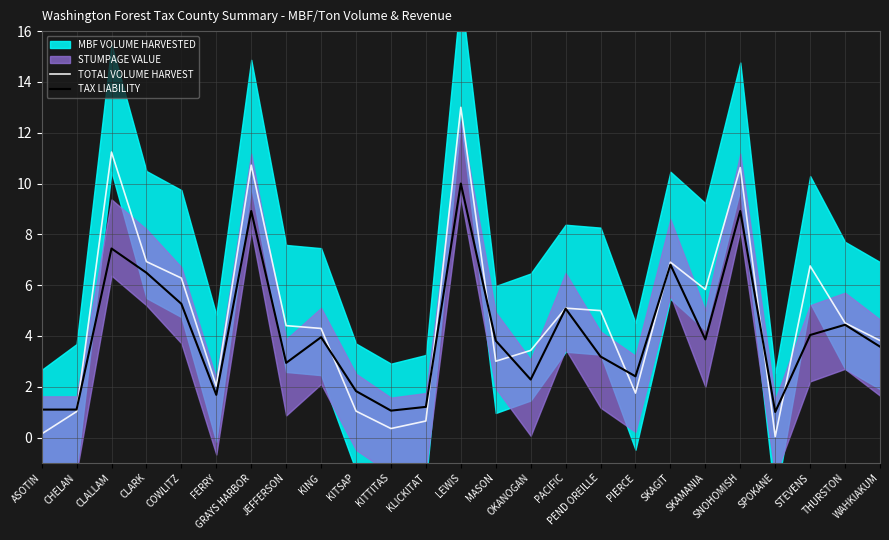

The value of TOTAL VOLUME HARVEST at PACIFIC is 5.1. True or false?

True